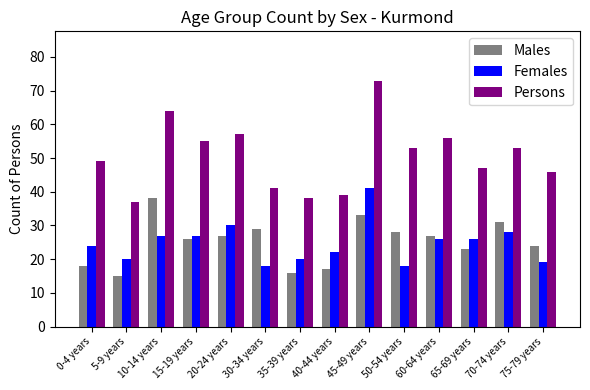

How many bars are there in each group?

3